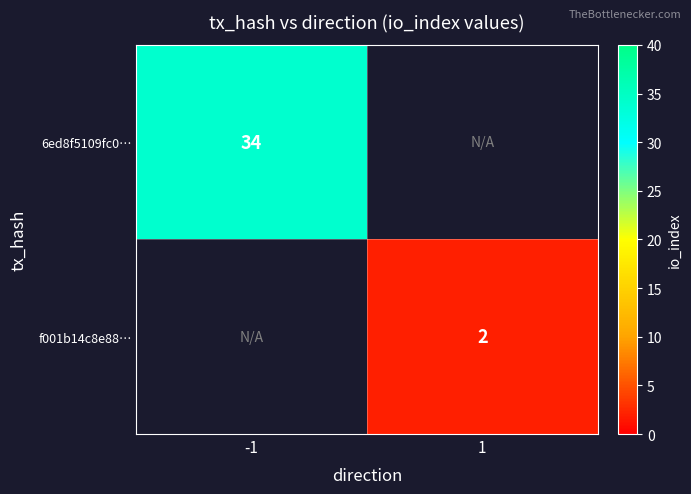

Is it true that f001b14c8e88… equals 0 at 1?

False